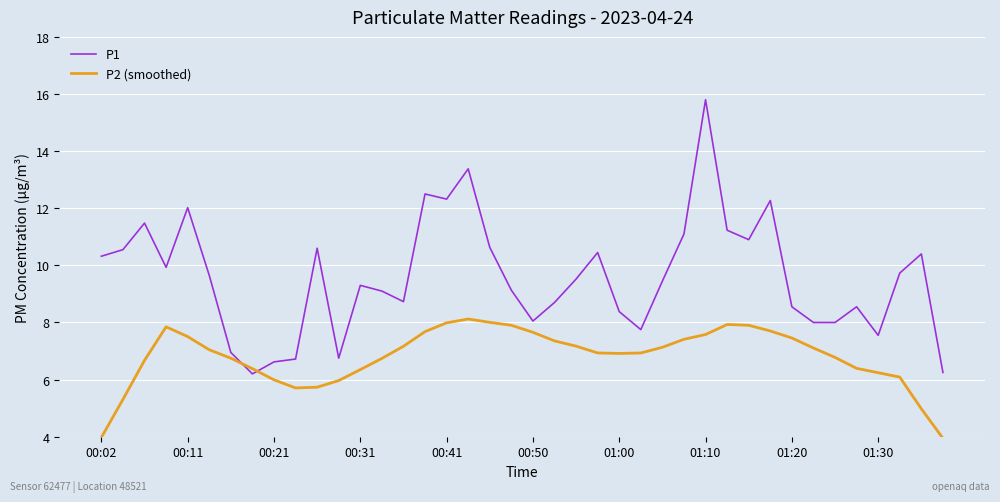

Which series has the widest spread of values?

P1